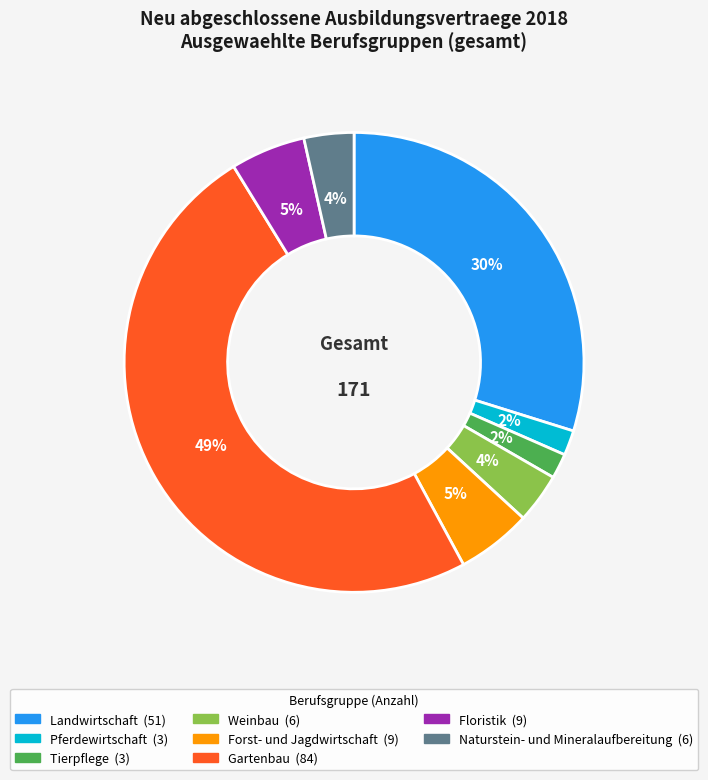

To the nearest percent, what is the difference between the largest and smallest slice percentages?

47%